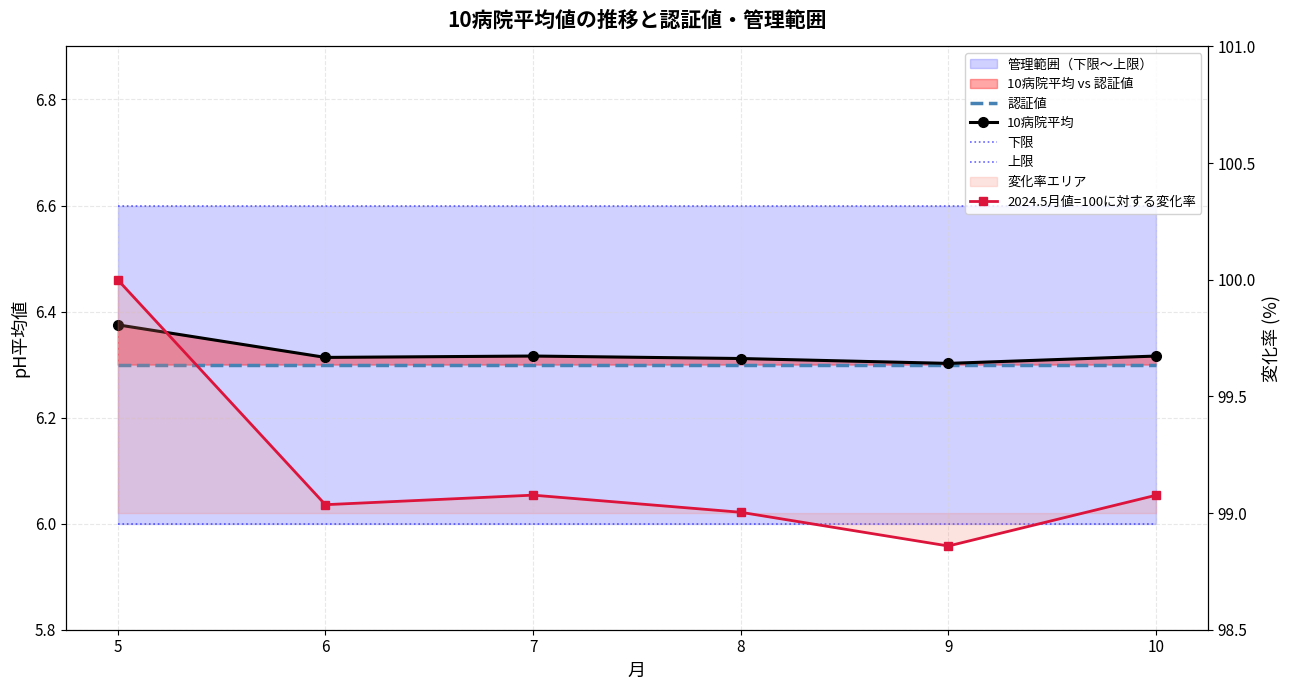

What are all the series names shown in the legend?

認証値, 10病院平均, 下限, 上限, 2024.5月値=100に対する変化率